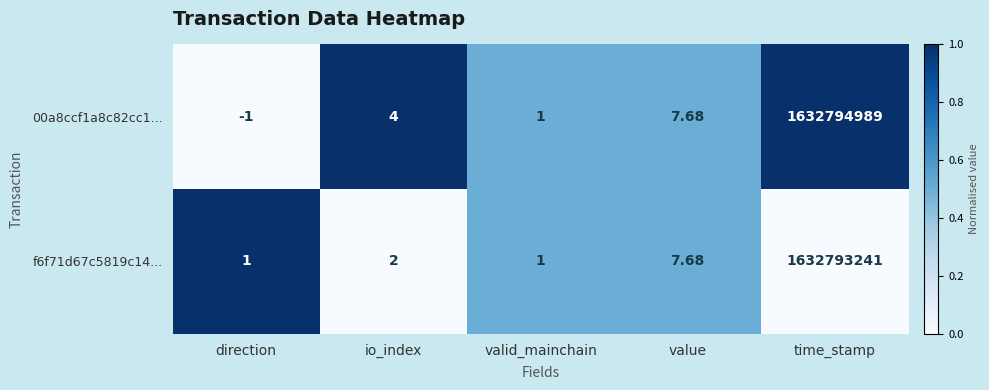

Which label corresponds to the largest value in the chart?

time_stamp